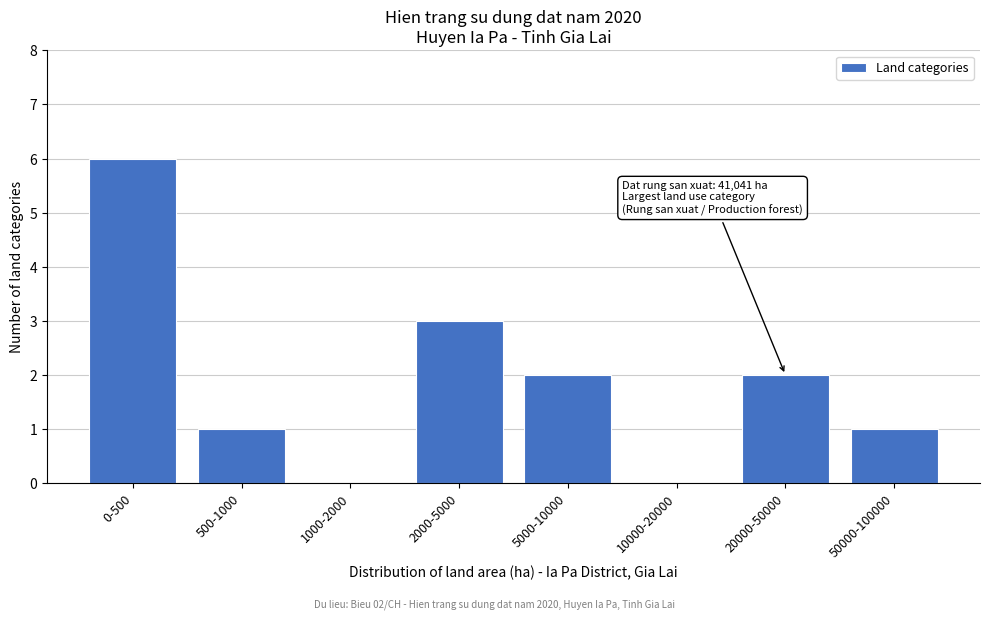

Reading left to right, extract all data points from this chart.

0-500=6	500-1000=1	1000-2000=0	2000-5000=3	5000-10000=2	10000-20000=0	20000-50000=2	50000-100000=1